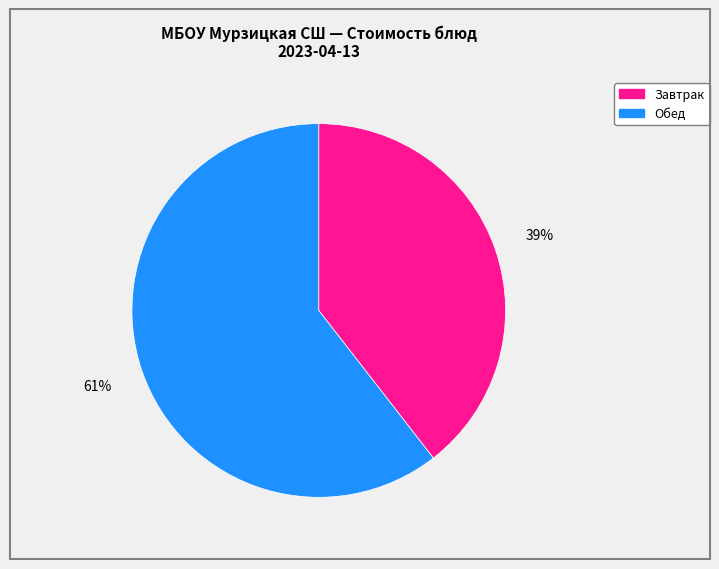

How many slices are in this pie chart?

2